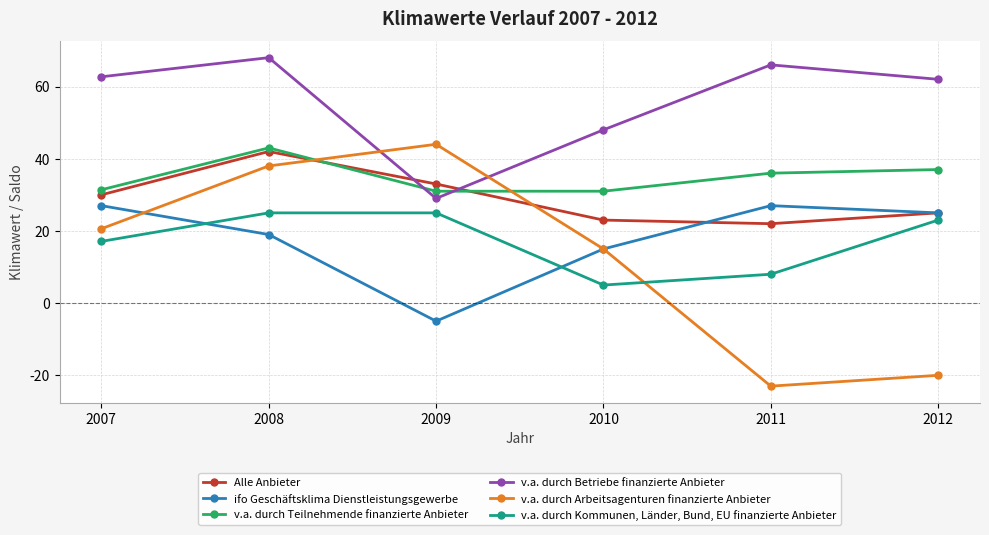

Where is v.a. durch Betriebe finanzierte Anbieter nearest to the value 48?

2010